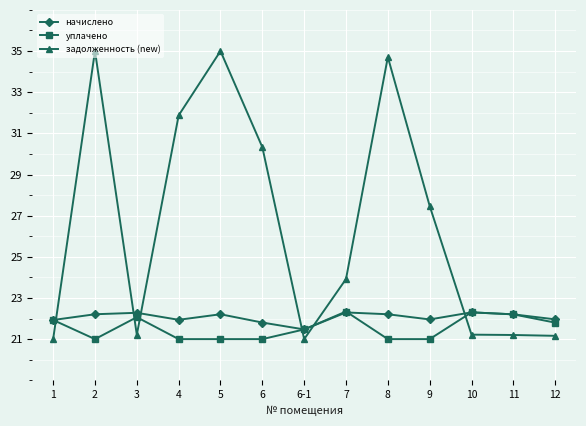

True or false: уплачено has a value of 21.5 at 6-1.

True